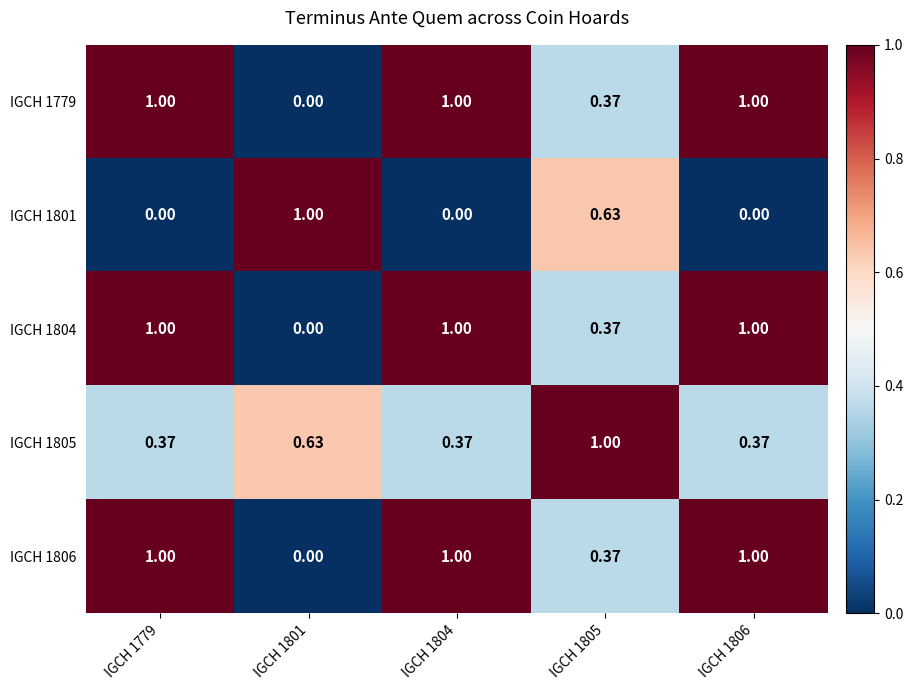

Is the value of IGCH 1779 at IGCH 1805 greater than the value of IGCH 1805 at IGCH 1805?

No